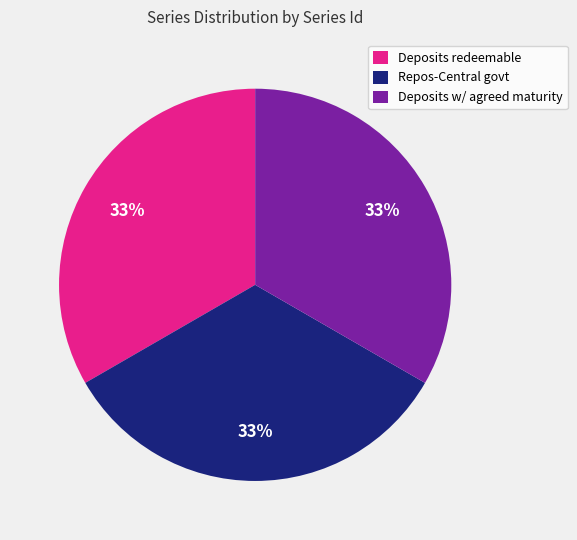

Is the sum of Deposits w/ agreed maturity and Repos-Central govt greater than half?

Yes